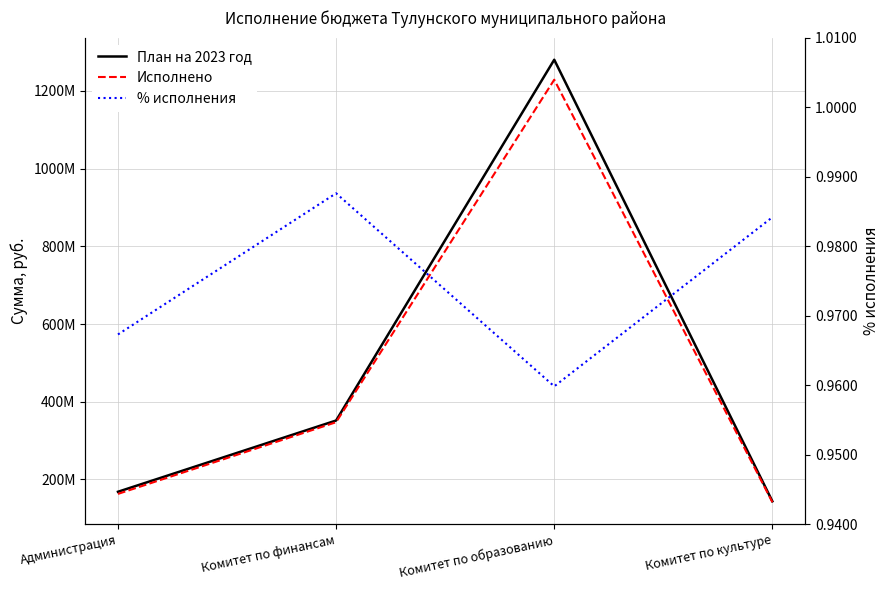

At which label does План на 2023 год reach its minimum?

Комитет по культуре